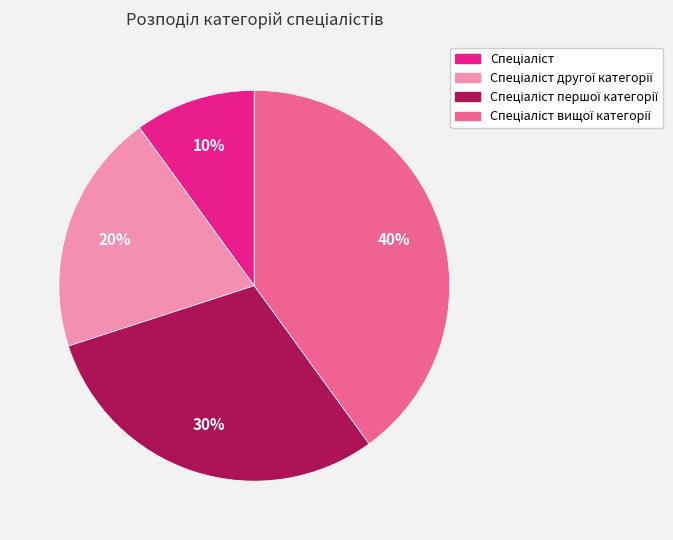

Count the number of slices in the pie.

4